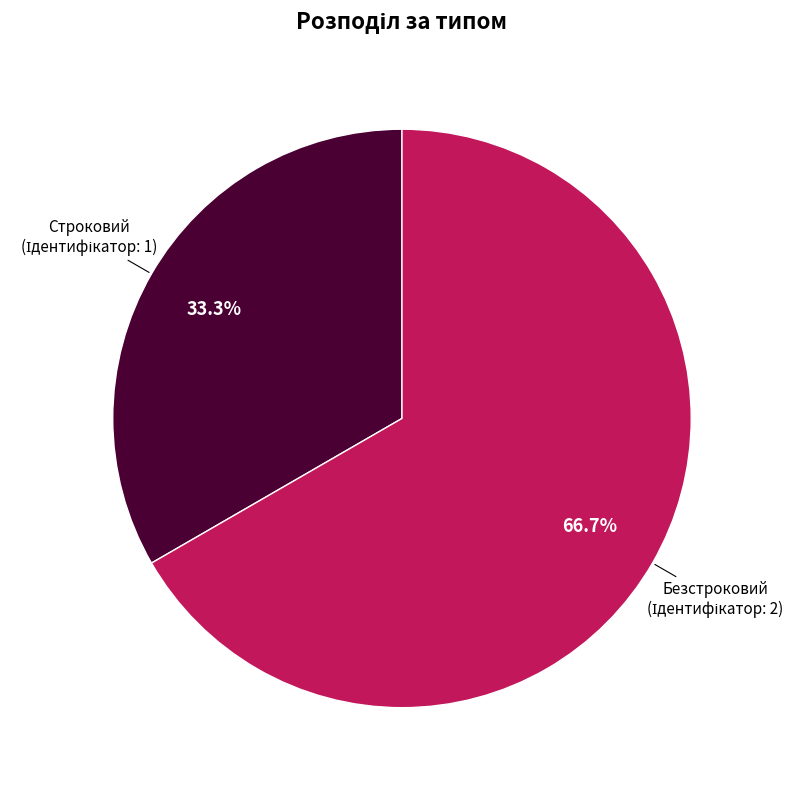

Which slice is the smallest?

Строковий